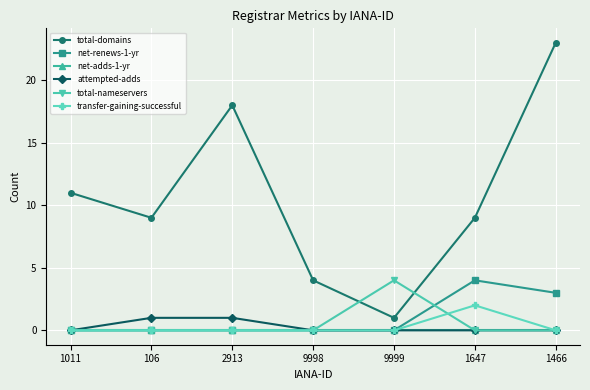

What are all the series names shown in the legend?

total-domains, net-renews-1-yr, net-adds-1-yr, attempted-adds, total-nameservers, transfer-gaining-successful